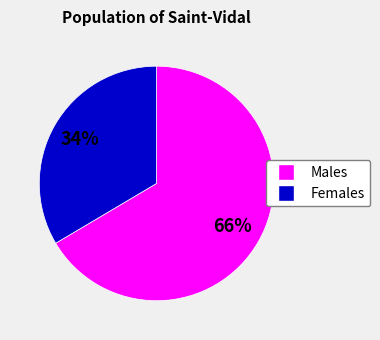

How many segments does this pie chart have?

2